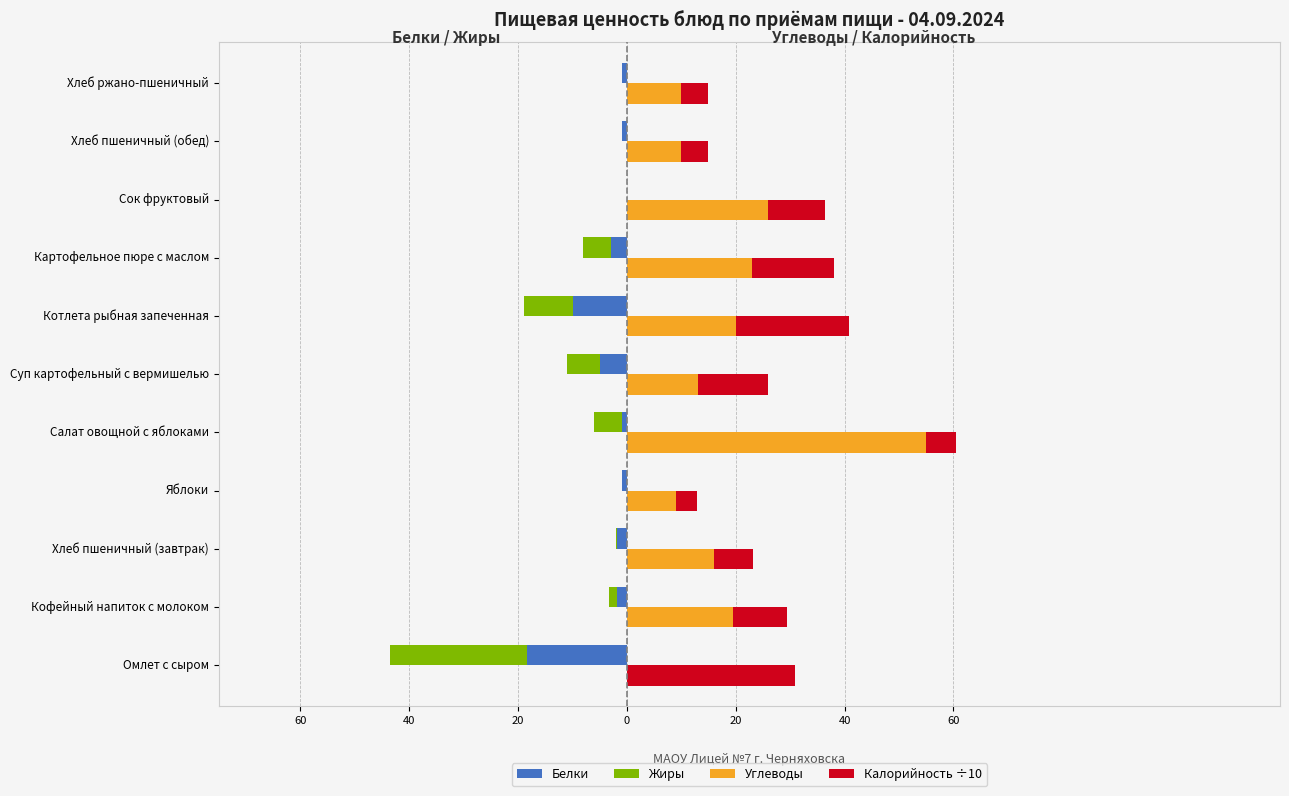

Is it true that Жиры equals -6.0 at Суп картофельный с вермишелью?

True